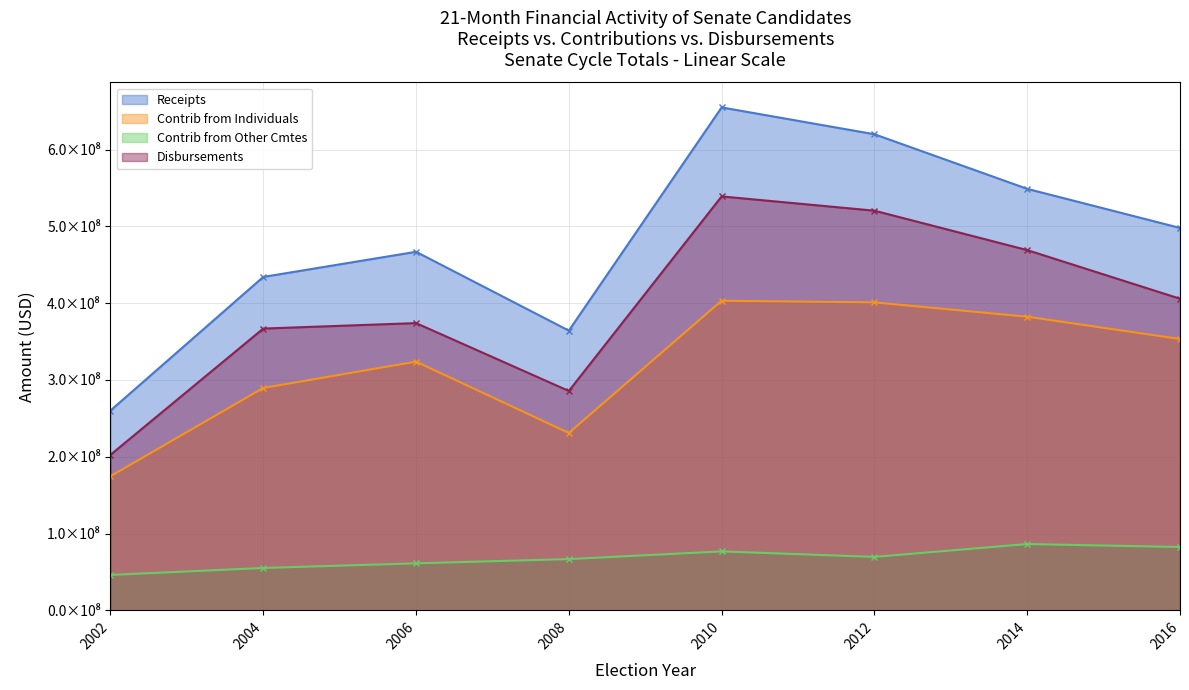

Which category has the lowest value across all series?

2002